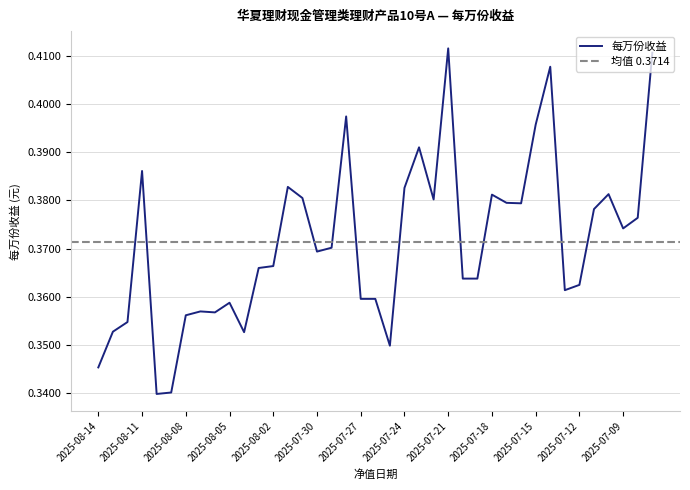

Reading left to right, extract all data points from this chart.

0.3	0.4	0.4	0.4	0.3	0.3	0.4	0.4	0.4	0.4	0.4	0.4	0.4	0.4	0.4	0.4	0.4	0.4	0.4	0.4	0.3	0.4	0.4	0.4	0.4	0.4	0.4	0.4	0.4	0.4	0.4	0.4	0.4	0.4	0.4	0.4	0.4	0.4	0.4